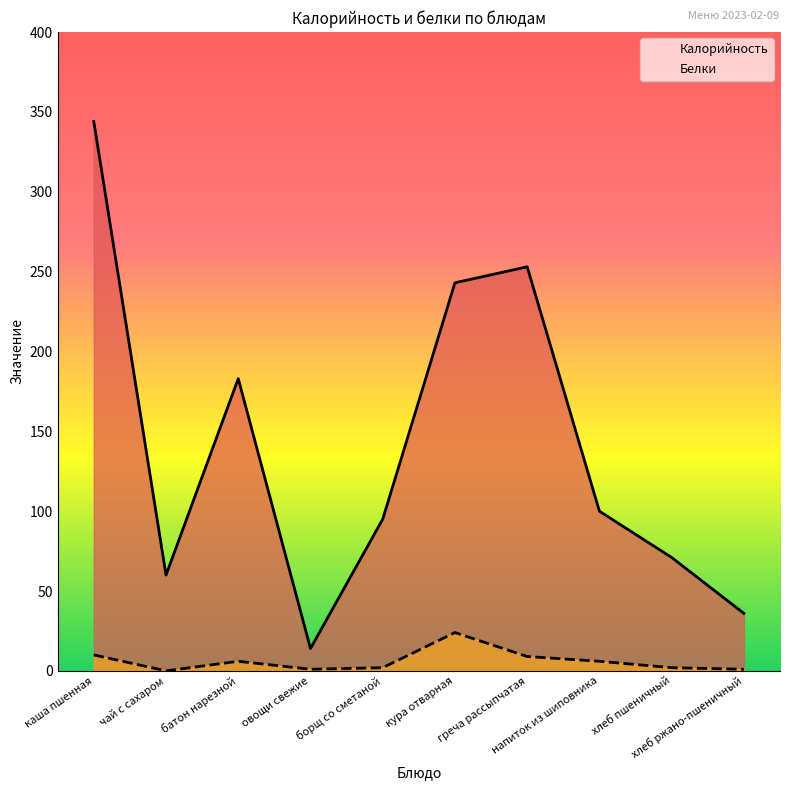

At how many categories does at least one series exceed 277?

1